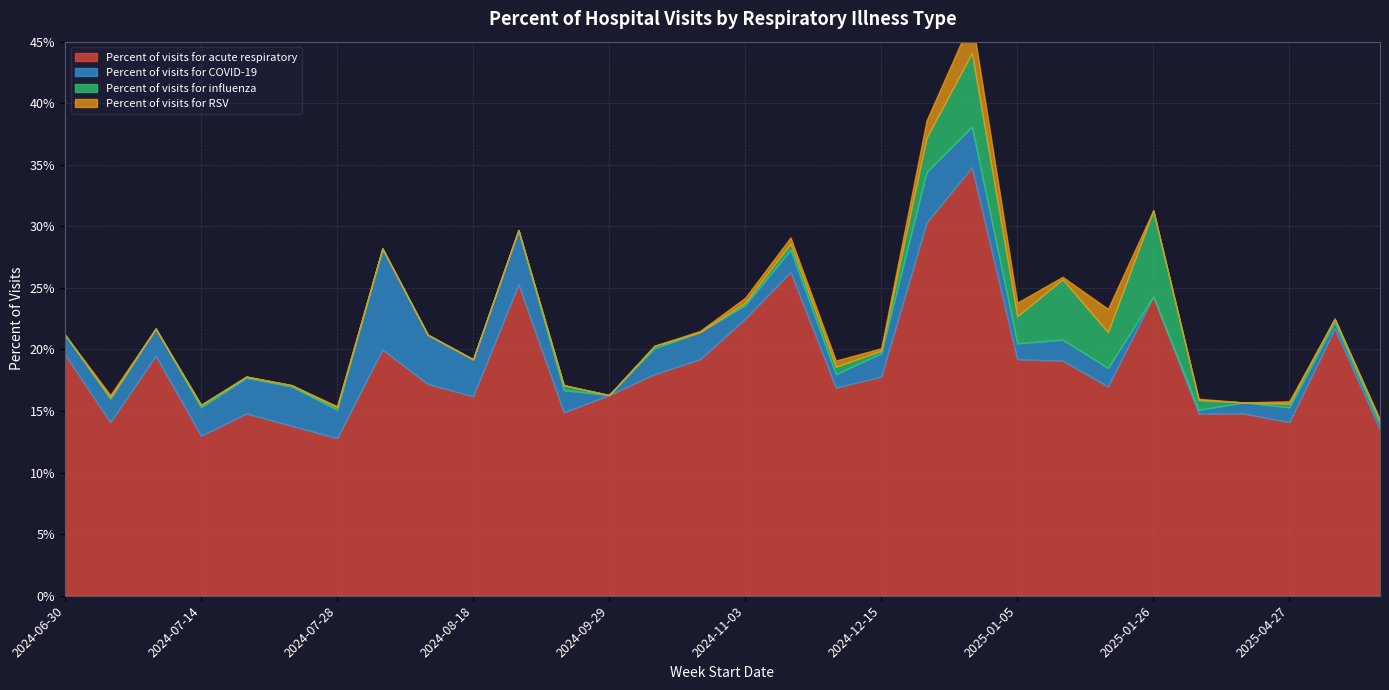

The Percent of visits for COVID-19 series shows 0.0 at 2025-01-12. True or false?

False